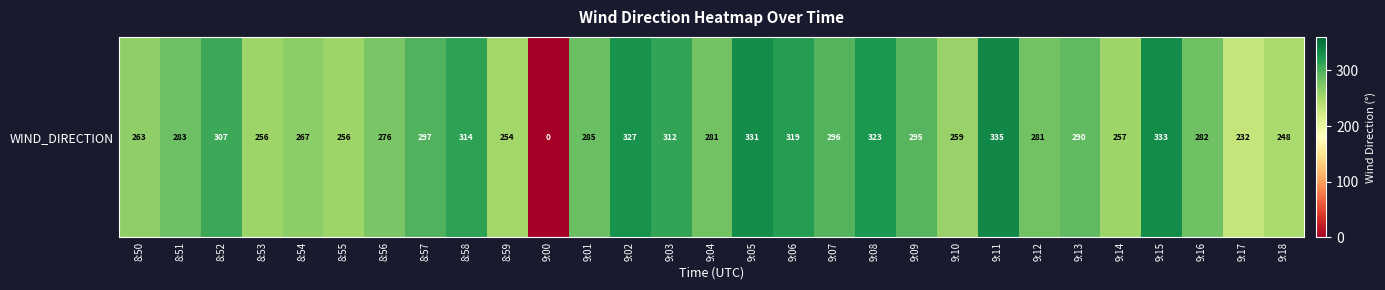

The chart shows a value of 202 at 9:11. True or false?

False